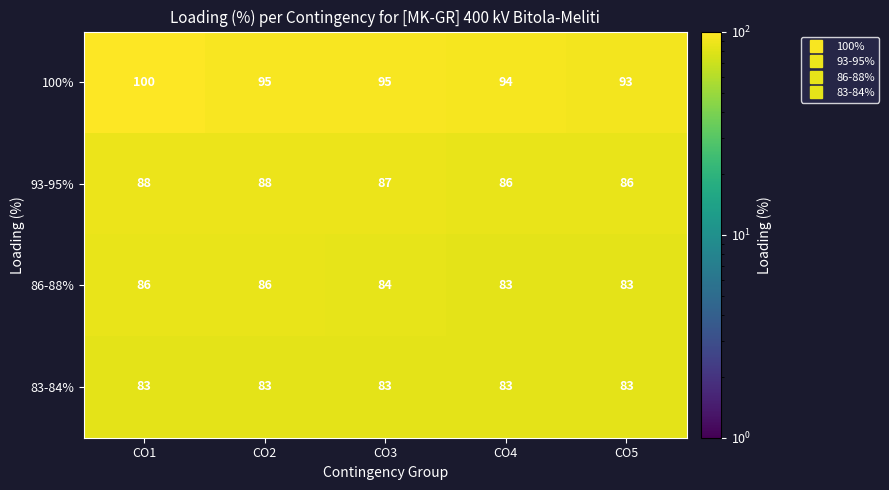

Where is 86-88% nearest to the value 84?

CO3